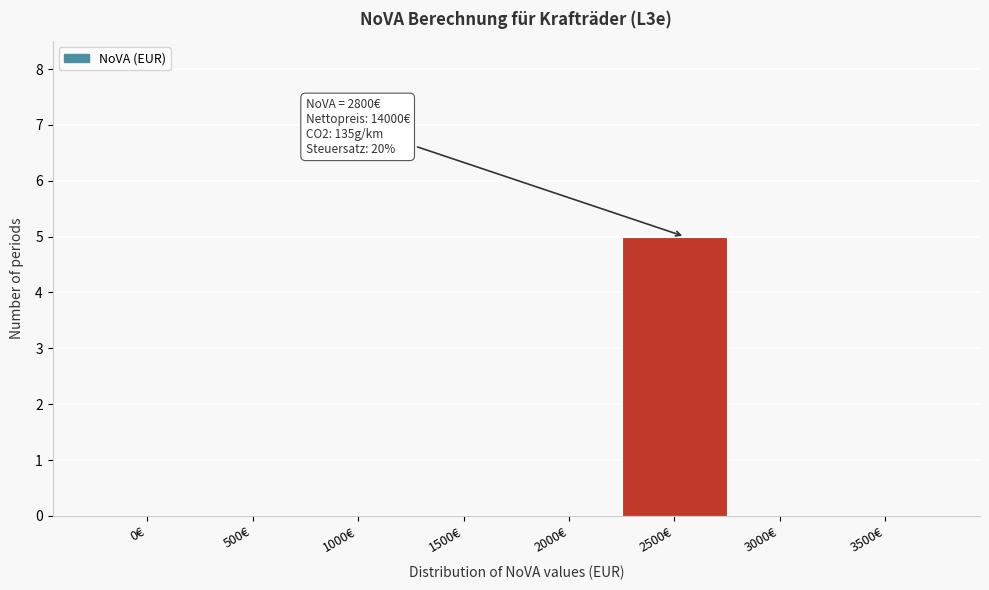

Reading left to right, what are all the values shown in this chart?

0€=0	500€=0	1000€=0	1500€=0	2000€=0	2500€=5	3000€=0	3500€=0